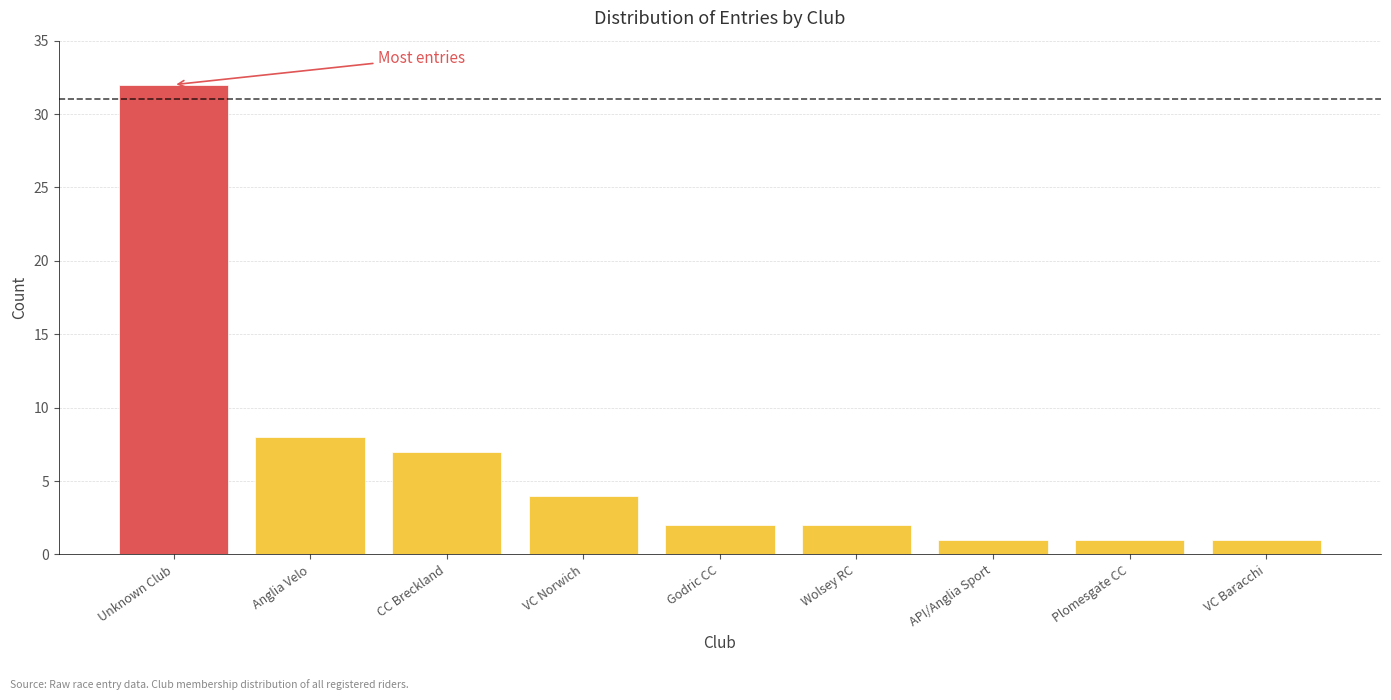

Reading right to left, extract all data points from this chart.

VC Baracchi=1	Plomesgate CC=1	API/Anglia Sport=1	Wolsey RC=2	Godric CC=2	VC Norwich=4	CC Breckland=7	Anglia Velo=8	Unknown Club=32